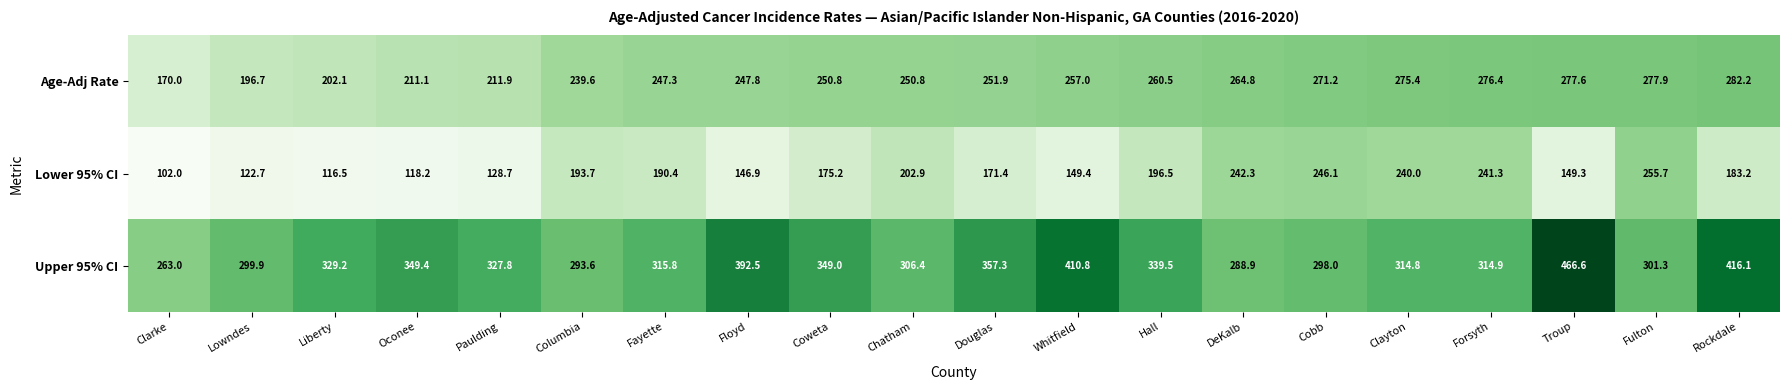

What is the total value across all series at Troup?

893.5